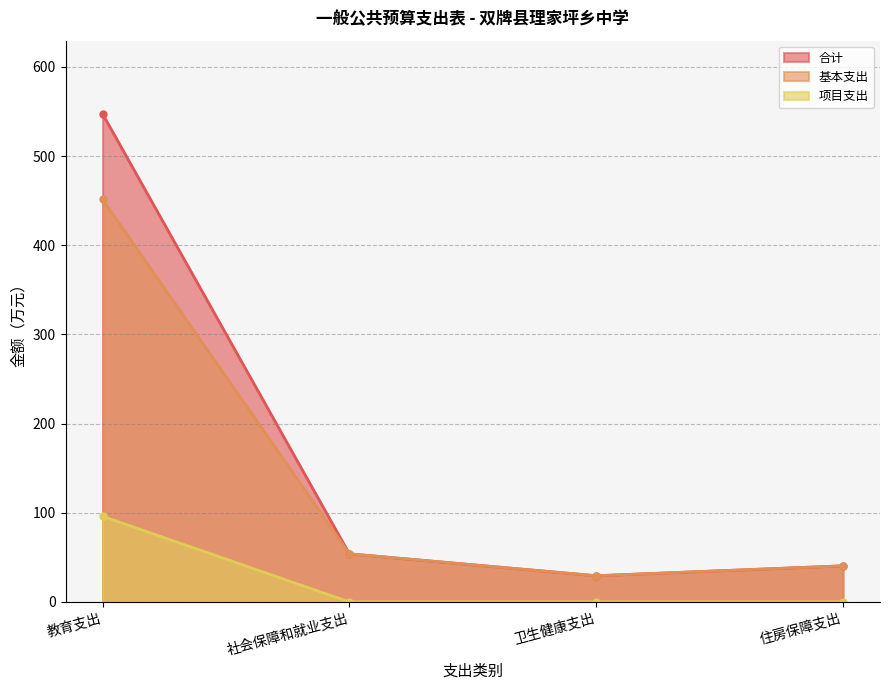

At how many categories does at least one series exceed 433?

1